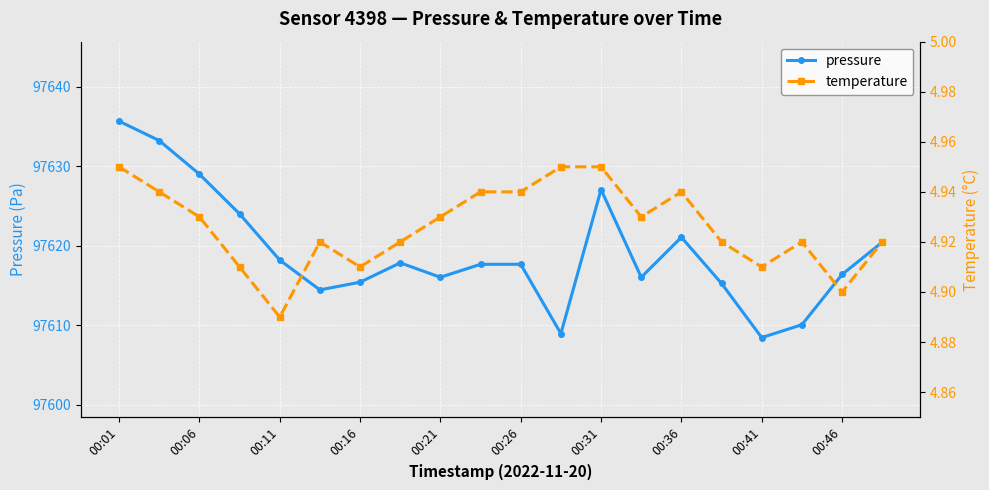

True or false: pressure has more than 2 interior local peaks.

True